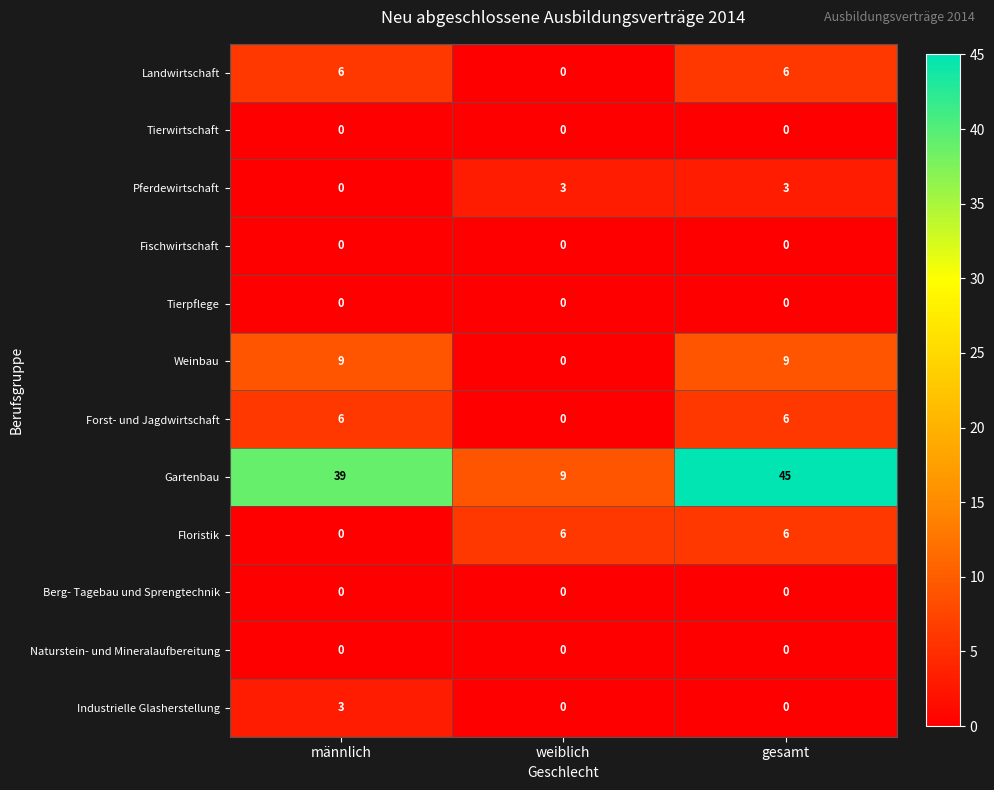

Which series has the largest total across all categories?

Gartenbau